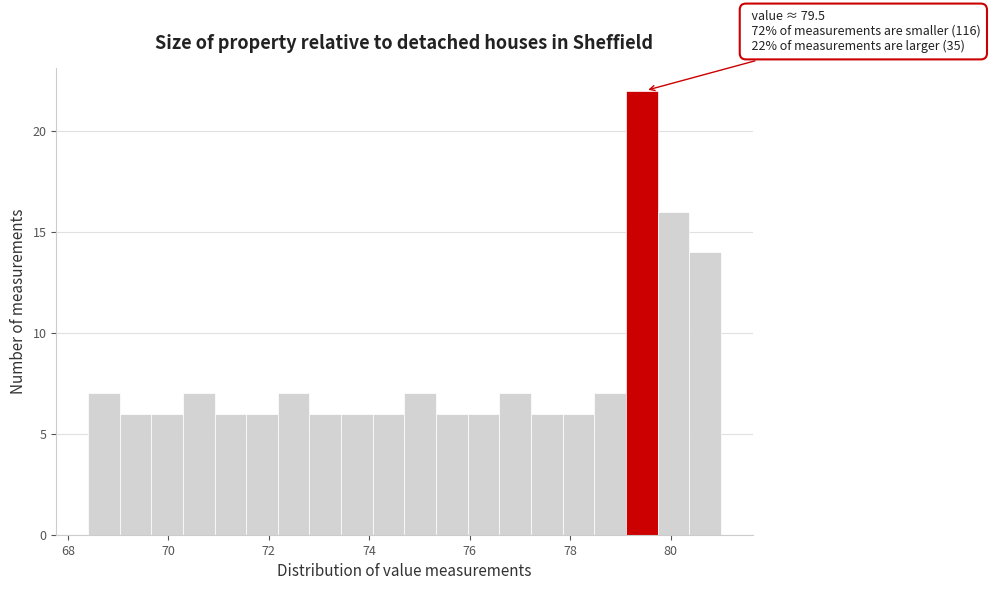

Read against the x-axis, roughly where is the centre of the tallest bar?

79.4